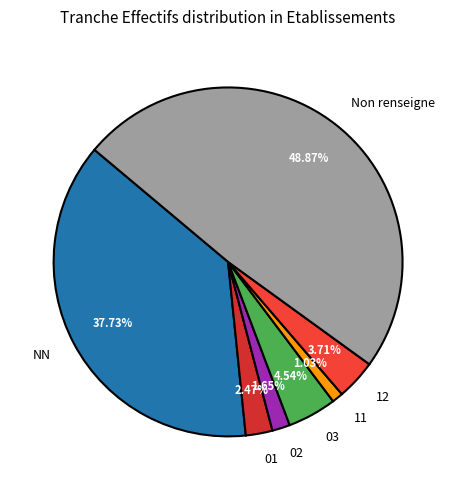

To the nearest percent, what is the average slice percentage?

14%